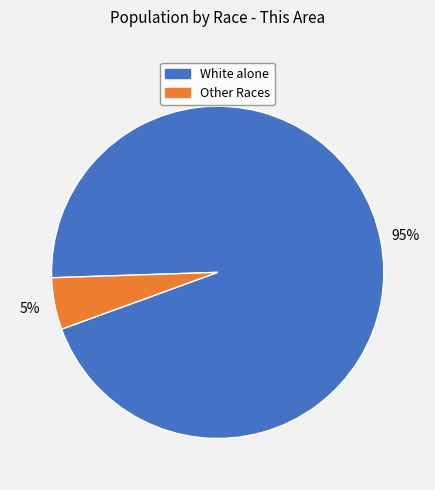

Is there a majority slice in this chart?

Yes